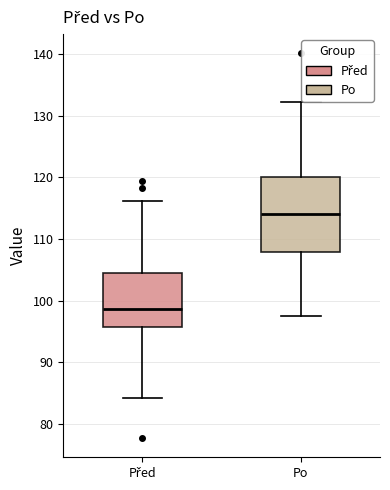

Where is the lower edge of the box for Před on the y-axis? The values are not printed on the chart, so give them approximately, as read against the axis.

96